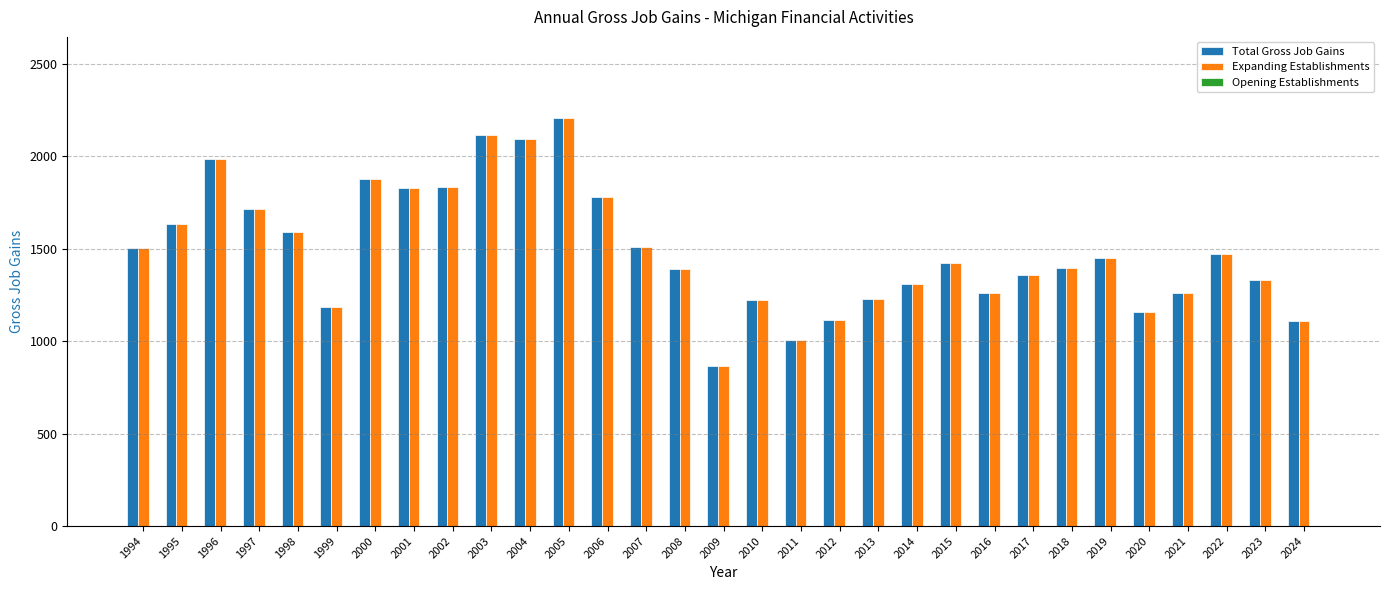

How many bars are there in each group?

2